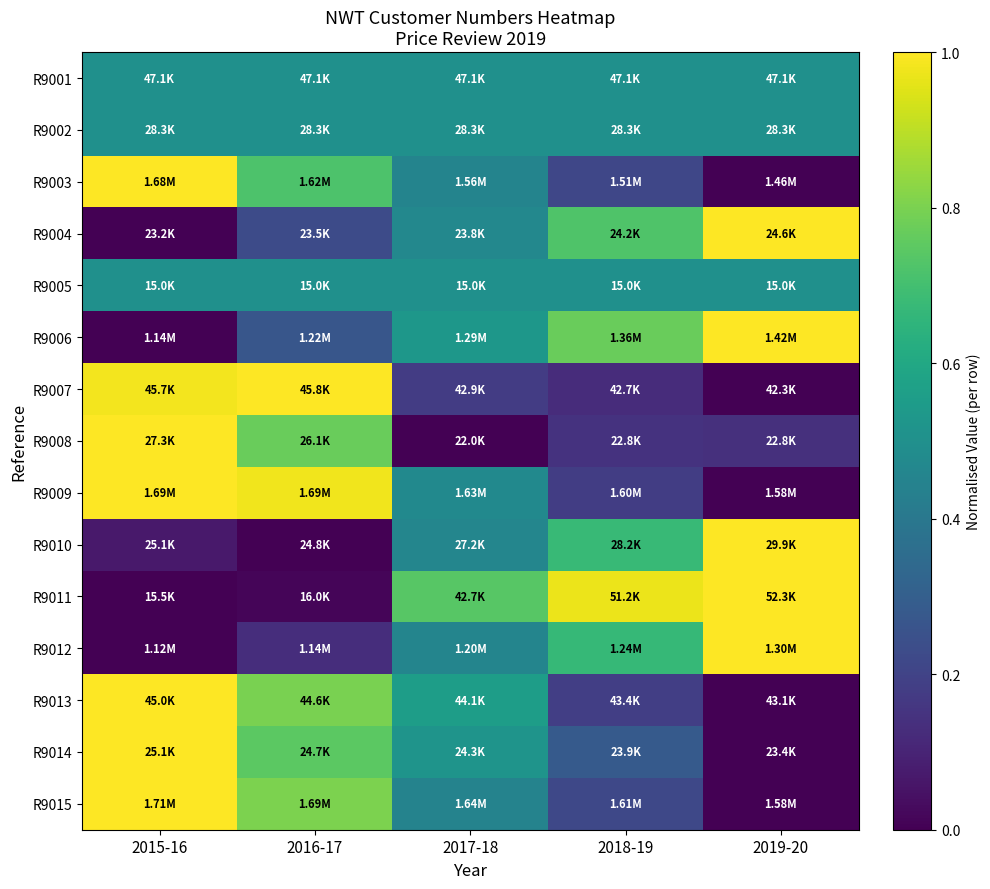

Reading left to right, extract all data points from this chart.

R9001: 2015-16=0.5	2016-17=0.5	2017-18=0.5	2018-19=0.5	2019-20=0.5
R9002: 2015-16=0.5	2016-17=0.5	2017-18=0.5	2018-19=0.5	2019-20=0.5
R9003: 2015-16=1.0	2016-17=0.7	2017-18=0.5	2018-19=0.2	2019-20=0.0
R9004: 2015-16=0.0	2016-17=0.2	2017-18=0.5	2018-19=0.7	2019-20=1.0
R9005: 2015-16=0.5	2016-17=0.5	2017-18=0.5	2018-19=0.5	2019-20=0.5
R9006: 2015-16=0.0	2016-17=0.3	2017-18=0.5	2018-19=0.8	2019-20=1.0
R9007: 2015-16=1.0	2016-17=1.0	2017-18=0.2	2018-19=0.1	2019-20=0.0
R9008: 2015-16=1.0	2016-17=0.8	2017-18=0.0	2018-19=0.1	2019-20=0.1
R9009: 2015-16=1.0	2016-17=1.0	2017-18=0.5	2018-19=0.2	2019-20=0.0
R9010: 2015-16=0.1	2016-17=0.0	2017-18=0.5	2018-19=0.7	2019-20=1.0
R9011: 2015-16=0.0	2016-17=0.0	2017-18=0.7	2018-19=1.0	2019-20=1.0
R9012: 2015-16=0.0	2016-17=0.1	2017-18=0.5	2018-19=0.7	2019-20=1.0
R9013: 2015-16=1.0	2016-17=0.8	2017-18=0.6	2018-19=0.2	2019-20=0.0
R9014: 2015-16=1.0	2016-17=0.7	2017-18=0.5	2018-19=0.3	2019-20=0.0
R9015: 2015-16=1.0	2016-17=0.8	2017-18=0.4	2018-19=0.2	2019-20=0.0